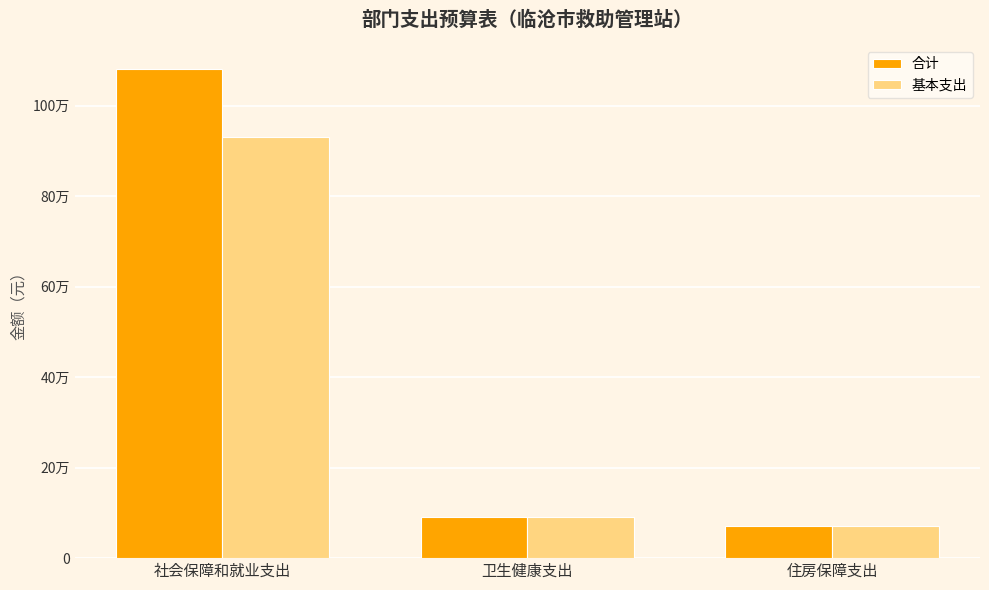

Does the chart contain any negative values?

No